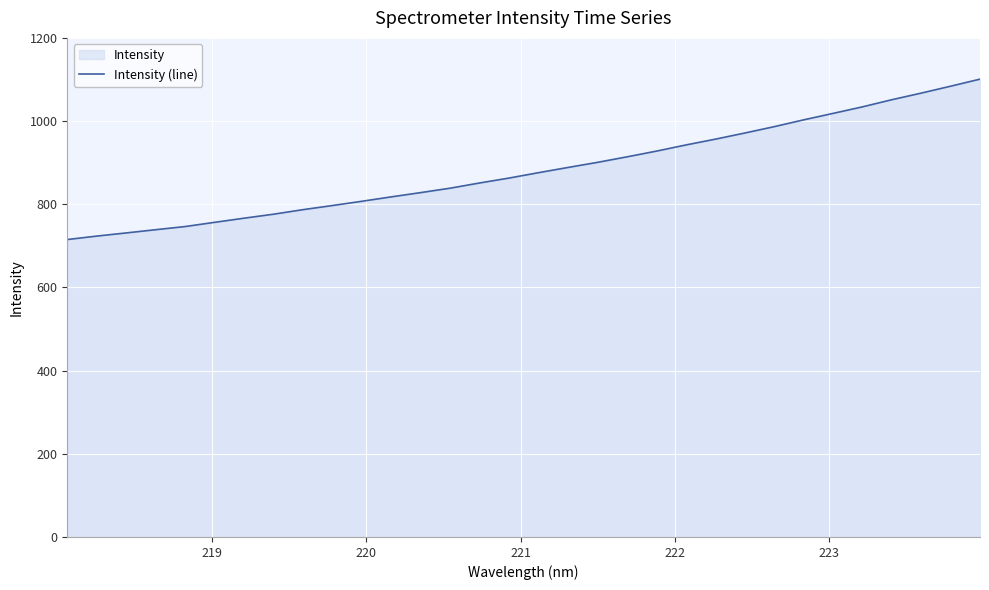

How many lines are shown in the chart?

1